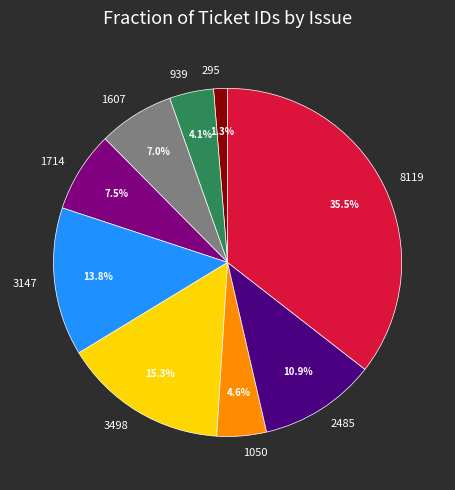

How many slices are in this pie chart?

9